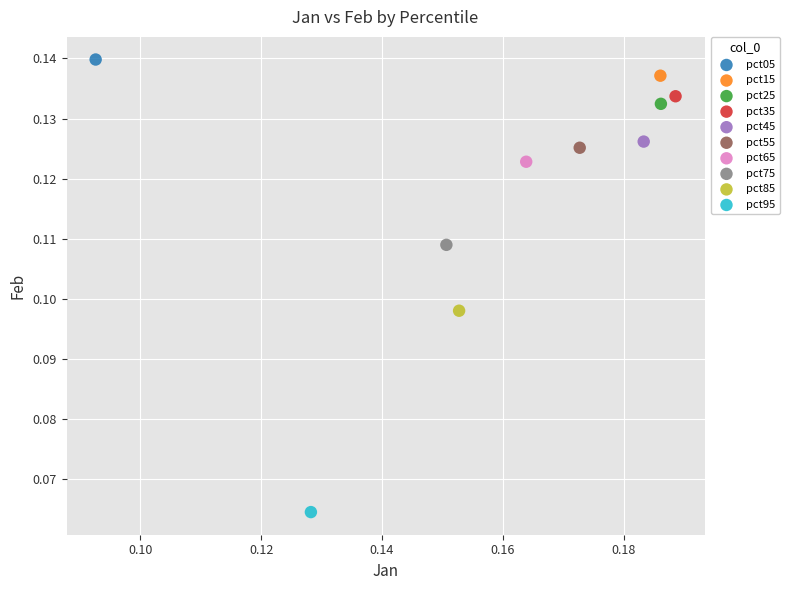

Which series contains the highest Y value?

pct05